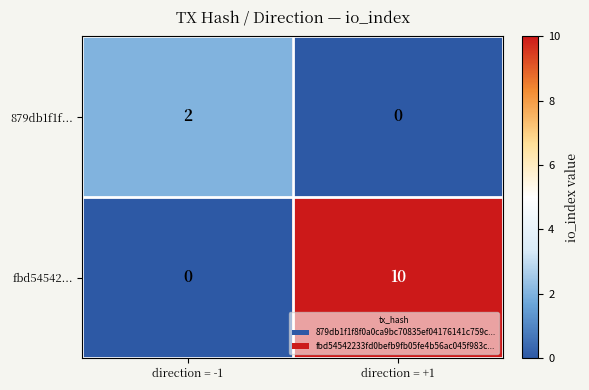

List the series in order of their peak value, highest first.

fbd54542..., 879db1f1f...